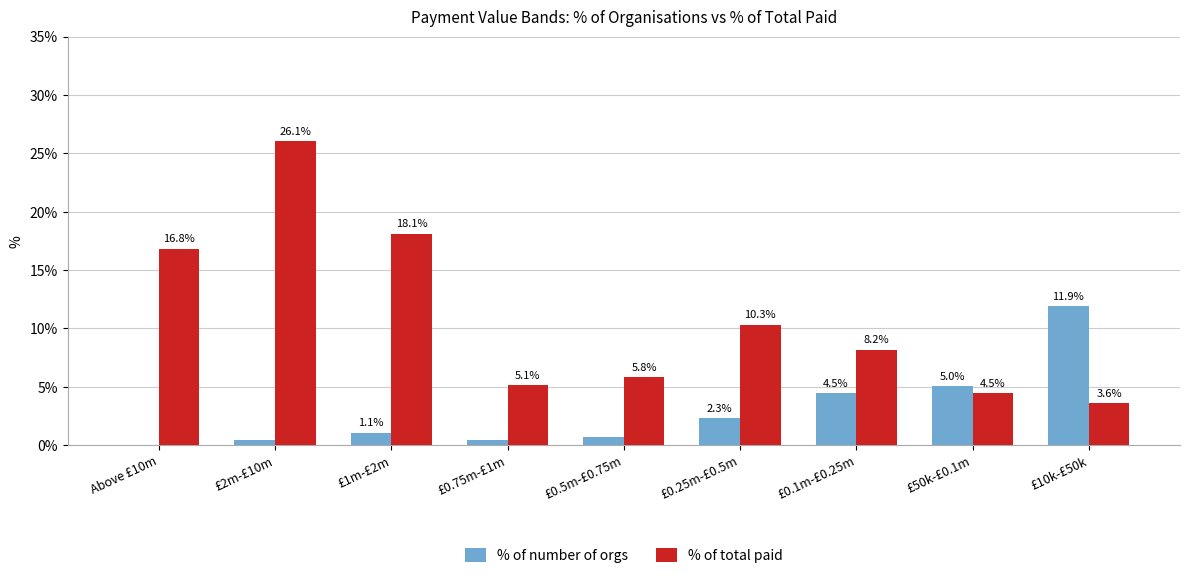

The % of number of orgs series shows 5.0 at £50k-£0.1m. True or false?

True